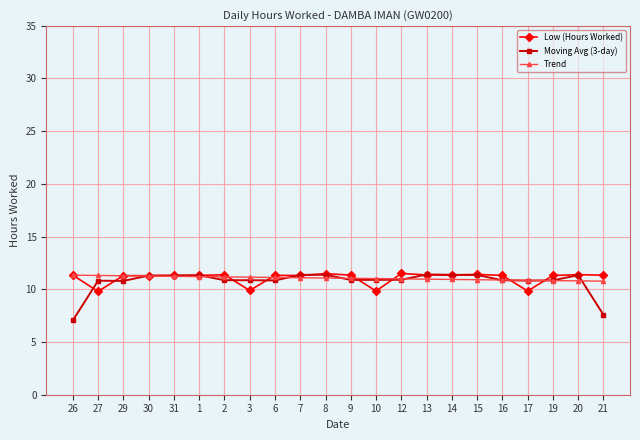

What are all the series names shown in the legend?

Low (Hours Worked), Moving Avg (3-day), Trend